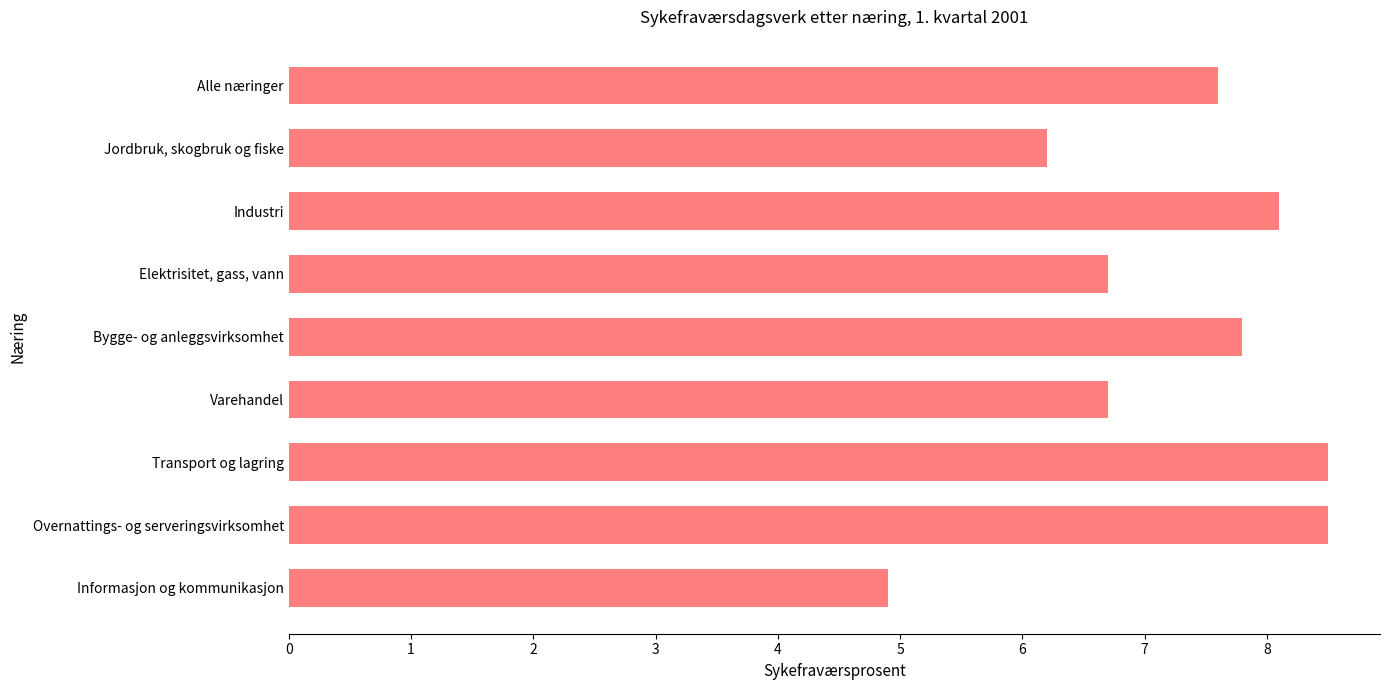

What is the difference between the maximum and minimum values?

3.6